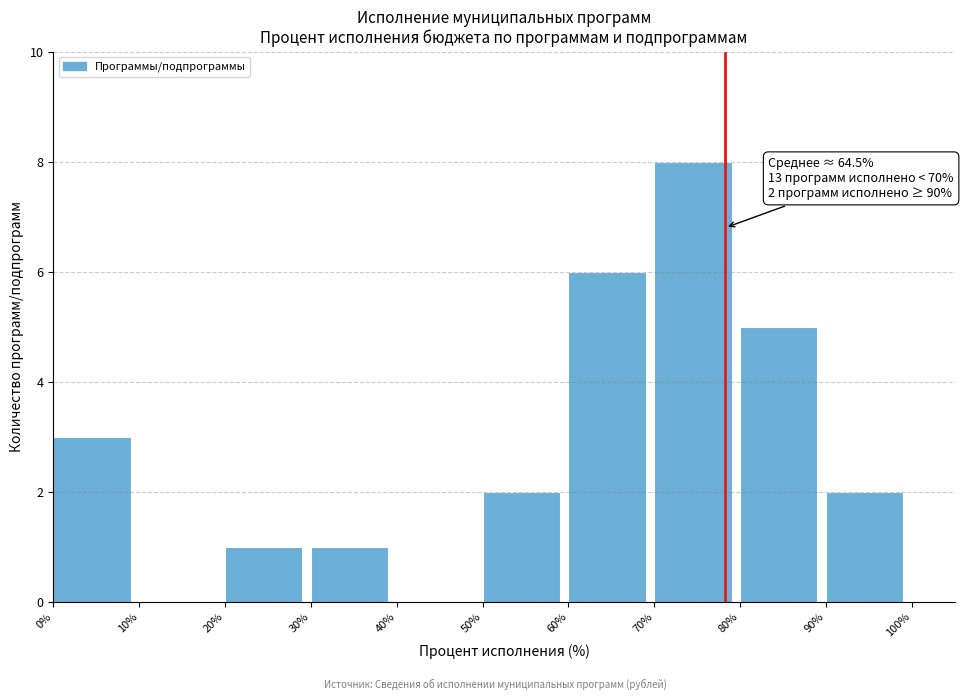

Over which range of the x-axis is the bar tallest?

70% to 80%